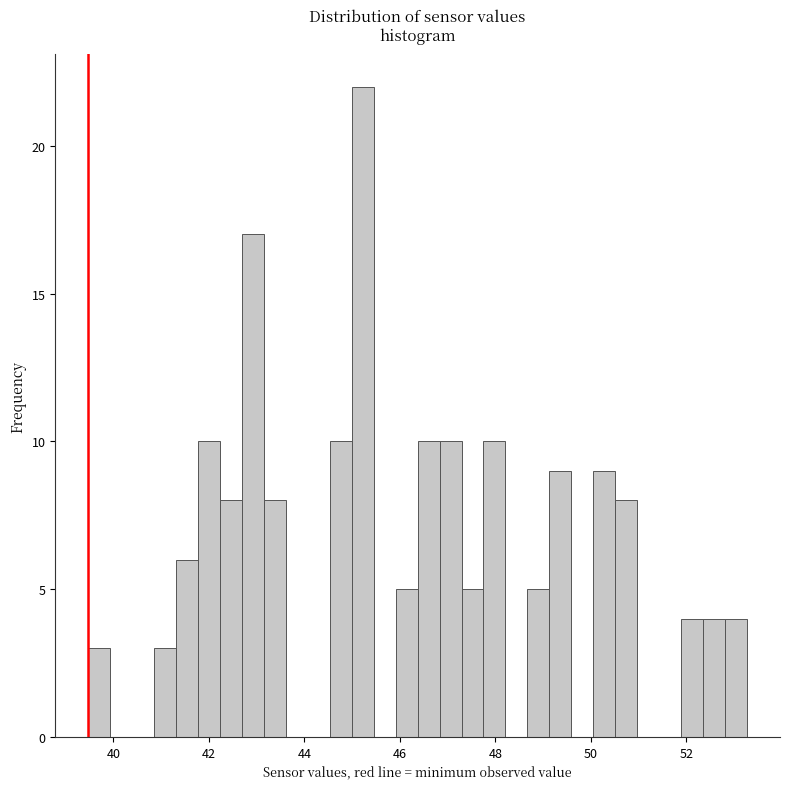

Read against the x-axis, roughly where is the centre of the tallest bar?

45.2